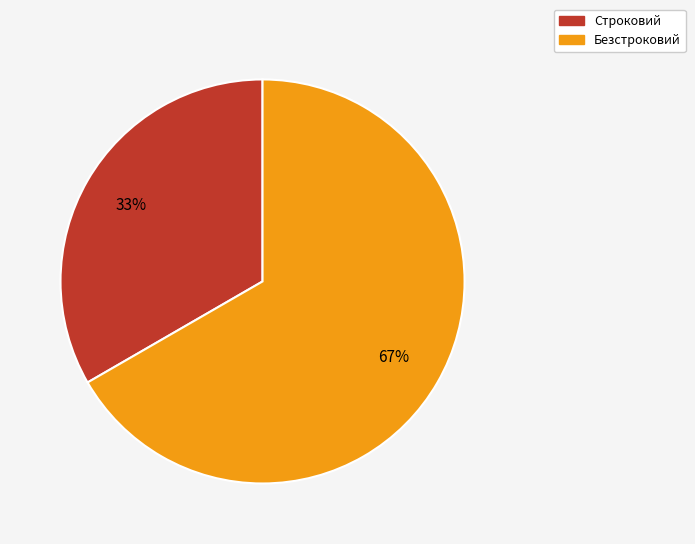

What is the ratio of the value at Строковий to the value at Безстроковий?

0.5